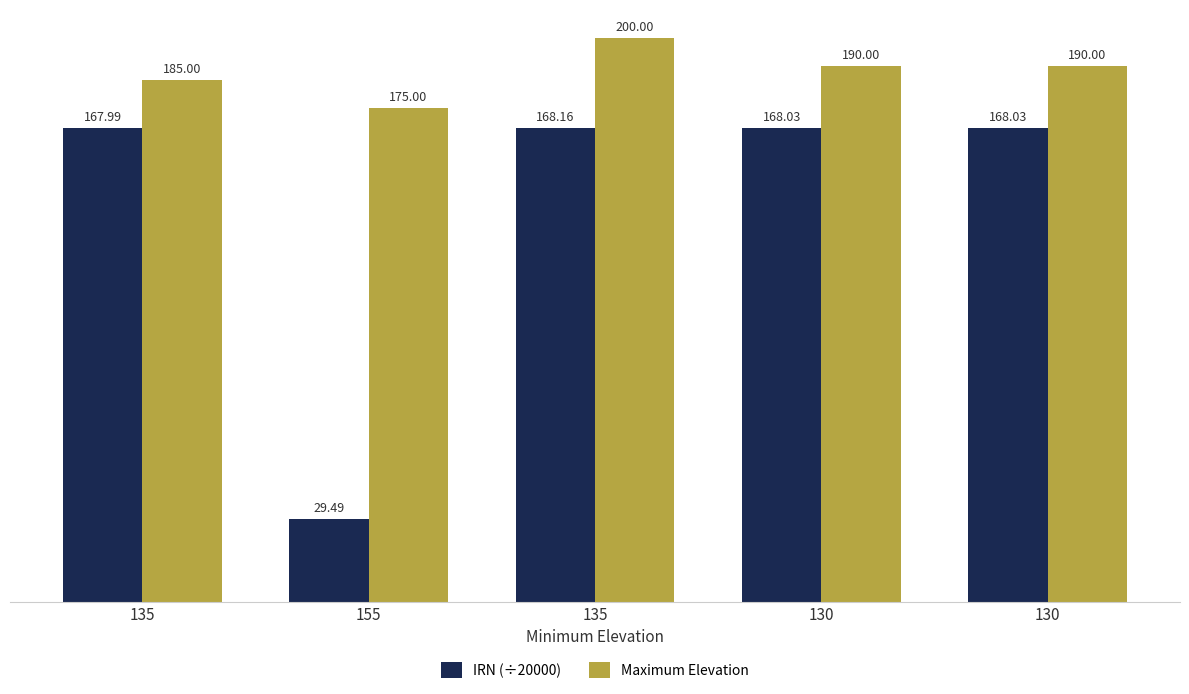

At which category does the chart reach its peak across all series?

135